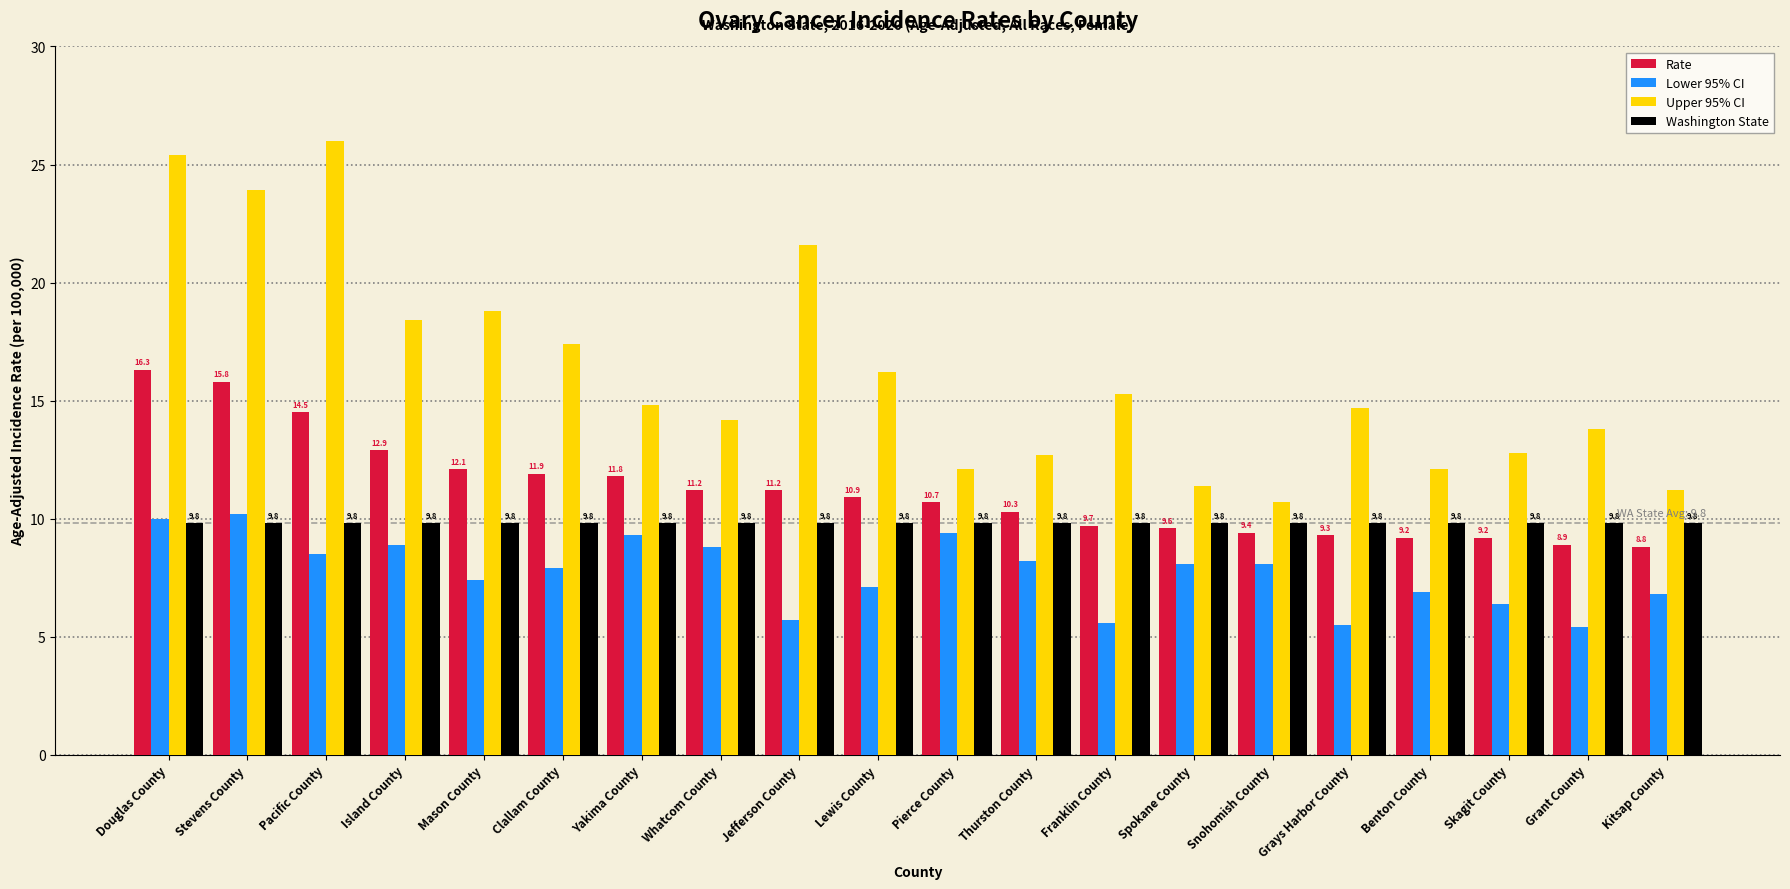

Which series has the largest total across all categories?

Upper 95% CI